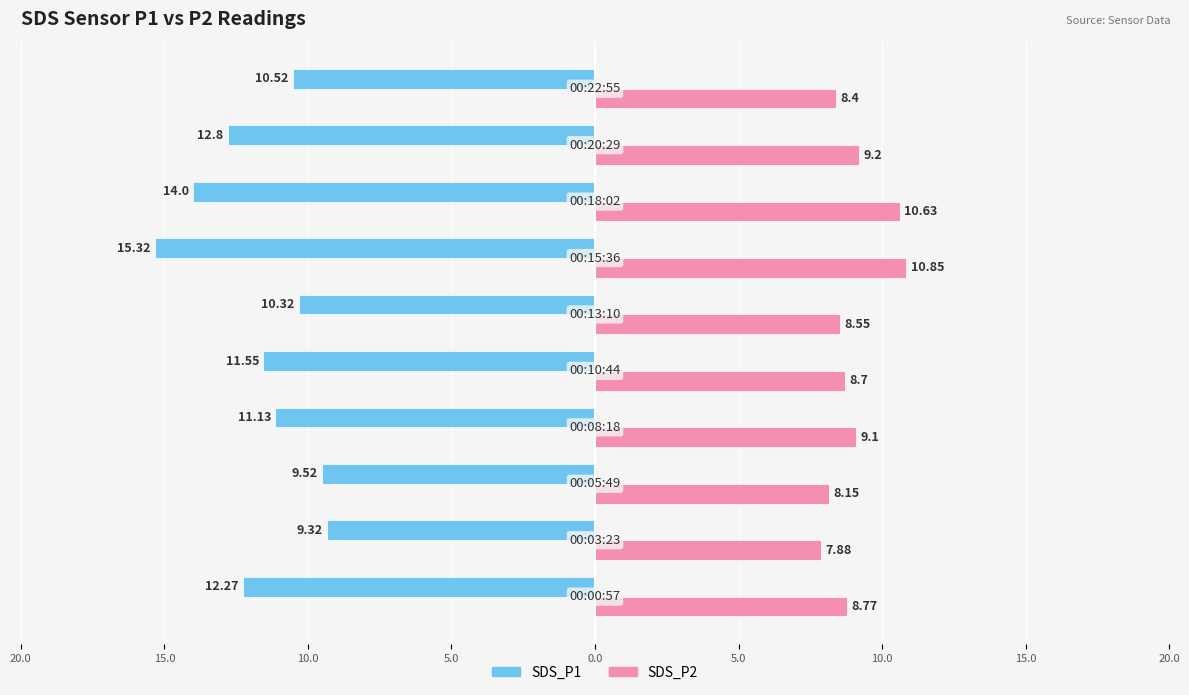

Reading right to left, what are all the values shown in this chart?

SDS_P1: -10.5	-12.8	-14.0	-15.3	-10.3	-11.6	-11.1	-9.5	-9.3	-12.3
SDS_P2: 8.4	9.2	10.6	10.8	8.6	8.7	9.1	8.2	7.9	8.8